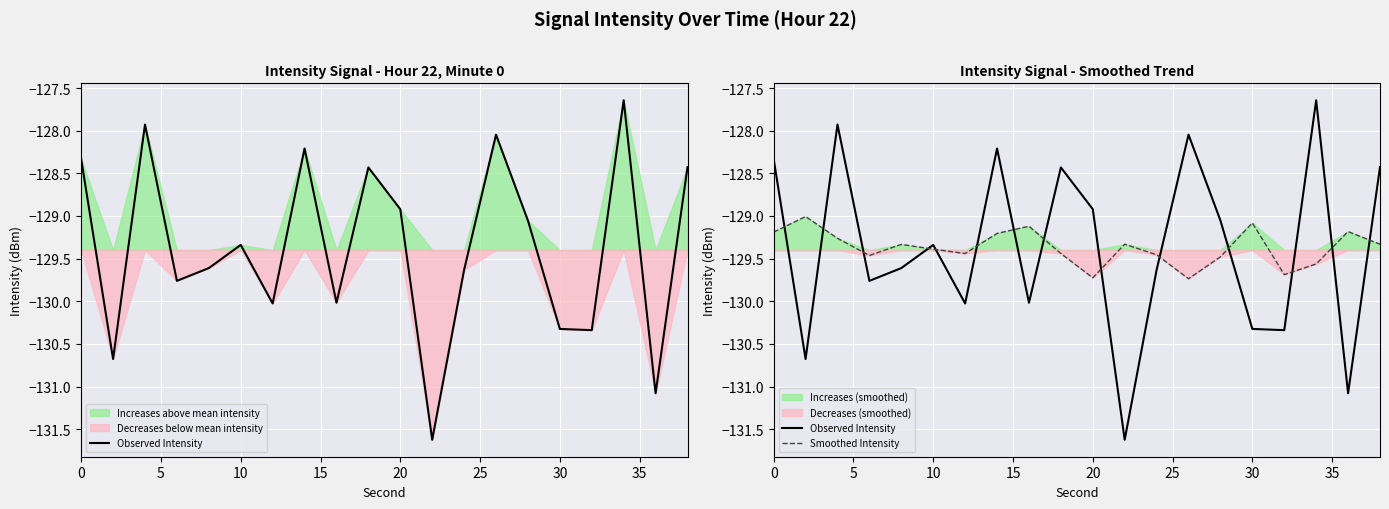

Rank the series by their maximum value, from highest to lowest.

Observed Intensity, Smoothed Intensity